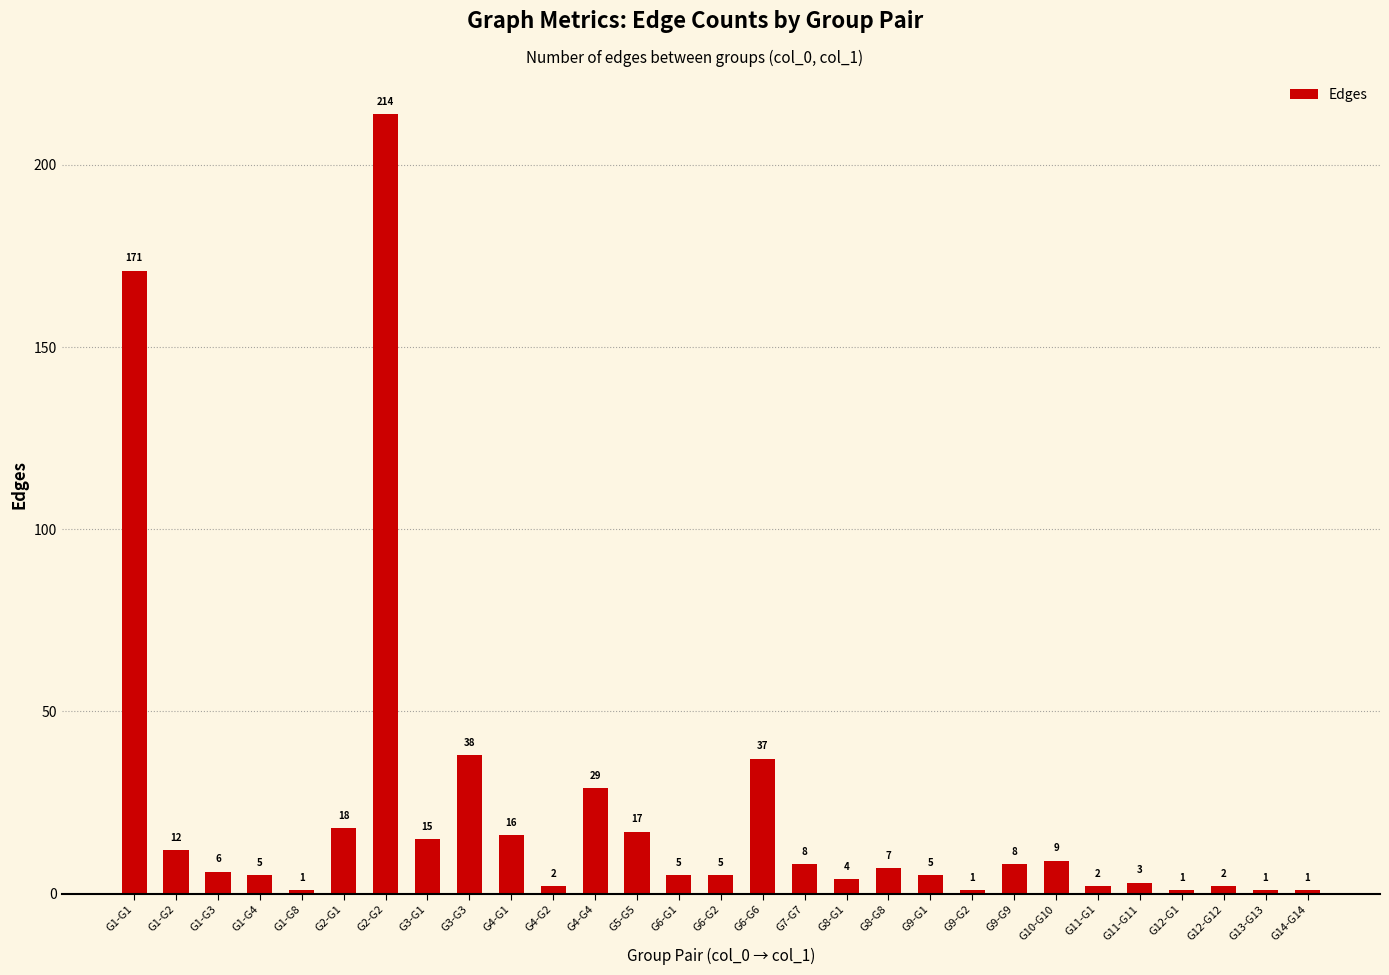

What value does the data have at G7-G7, to the nearest 5?

10